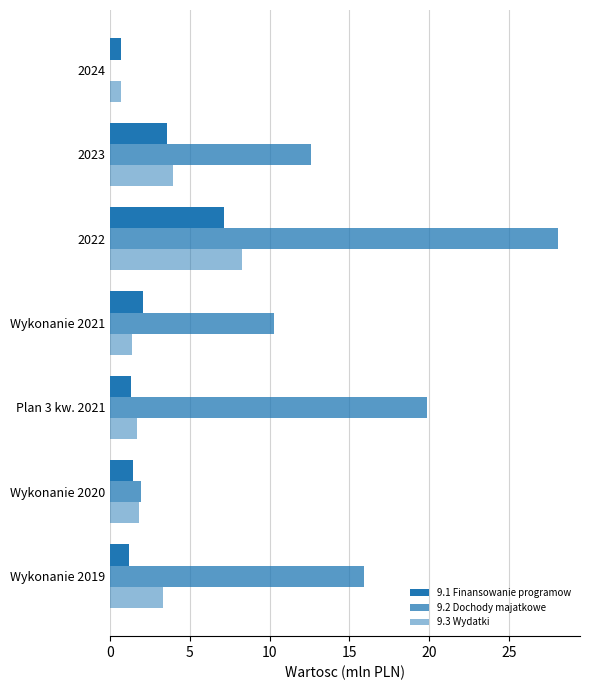

How many data points does each series have?

7